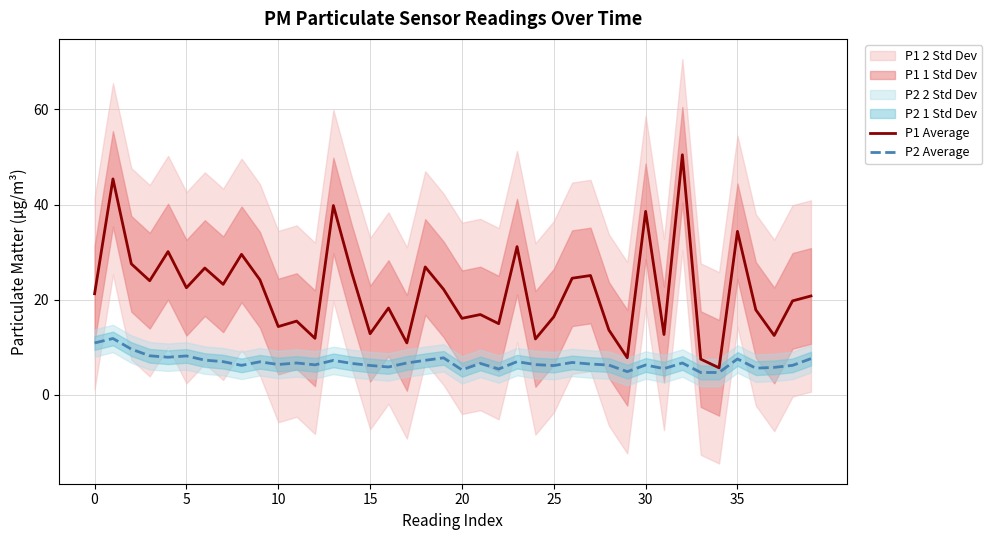

Is the value of P2 Average at 12 greater than the value of P1 Average at 13?

No